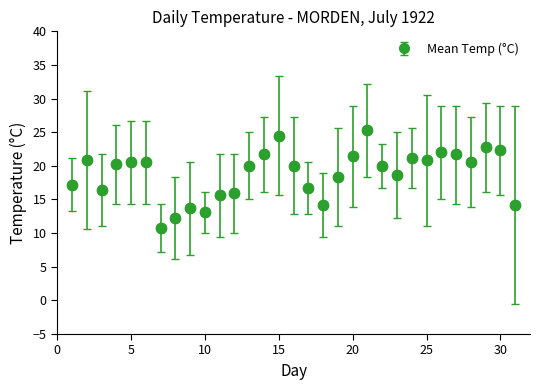

True or false: the data has more than 2 interior local peaks.

True